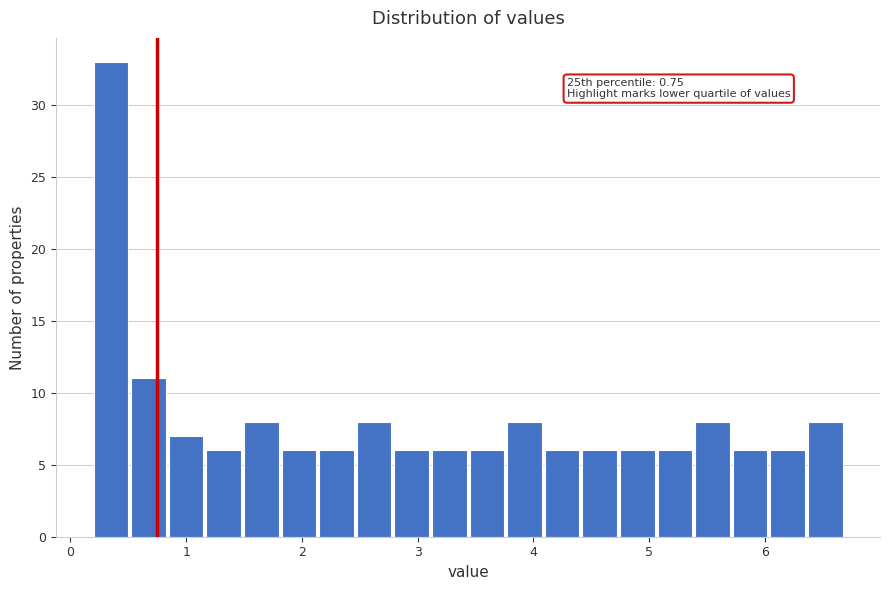

Read against the x-axis, roughly where is the centre of the tallest bar?

0.3